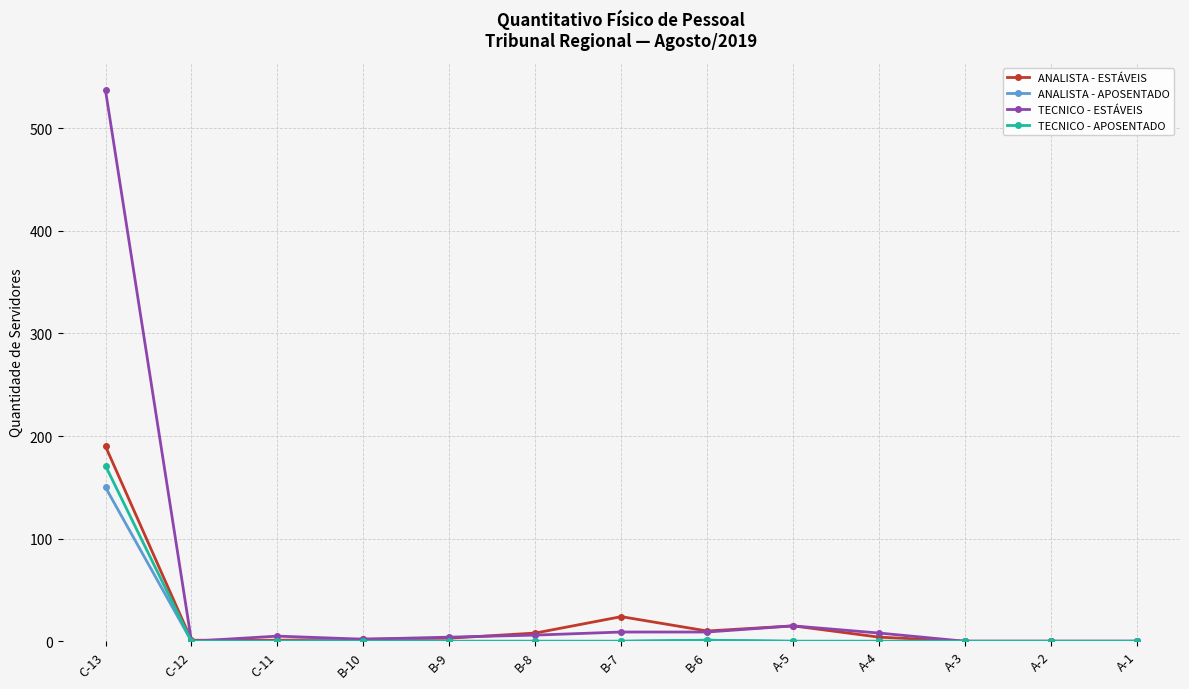

True or false: TECNICO - APOSENTADO has a value of 98 at B-7.

False